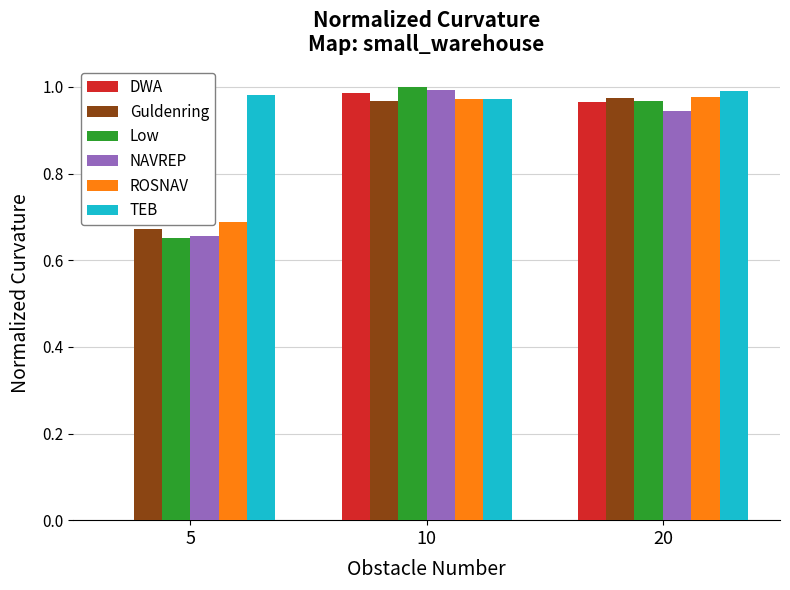

Are the bars grouped side by side (vs. stacked)?

Yes